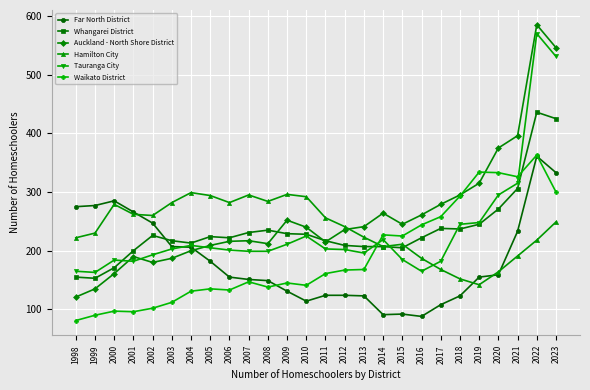

What is the sum of the Waikato District values at 2019 and 2014?

561